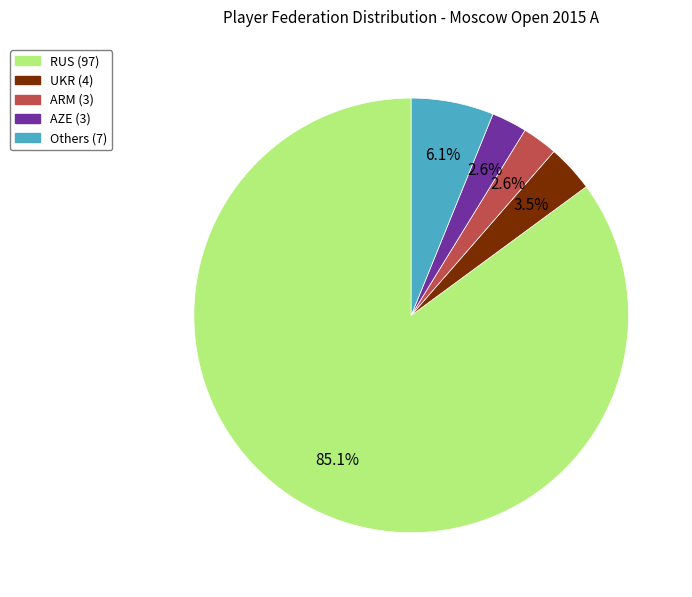

Does any single category account for the majority?

Yes